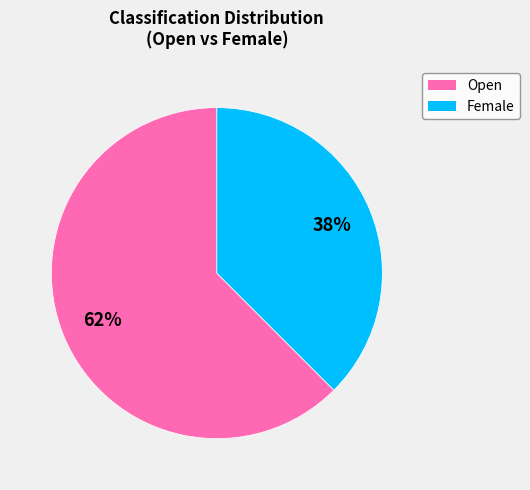

Which slice is the smallest?

Female